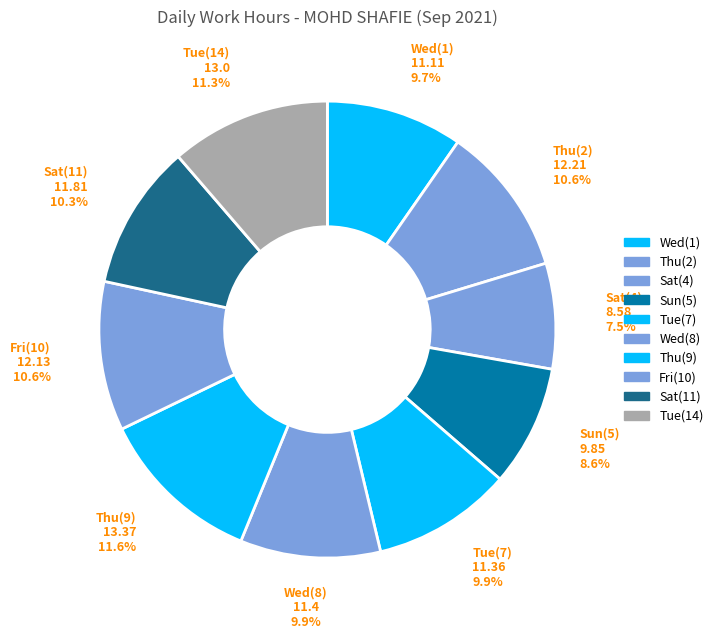

Approximately how many times larger is the value at Wed(8) compared to Sat(4)?

1.3